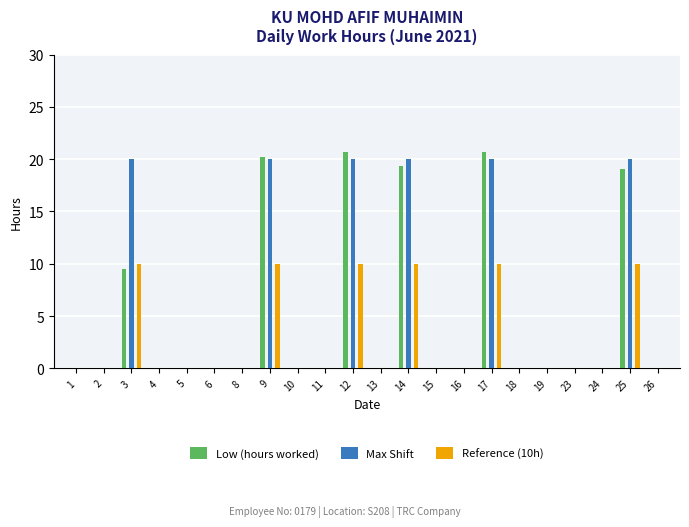

What is the difference between the Low (hours worked) values at 12 and 26?

20.7